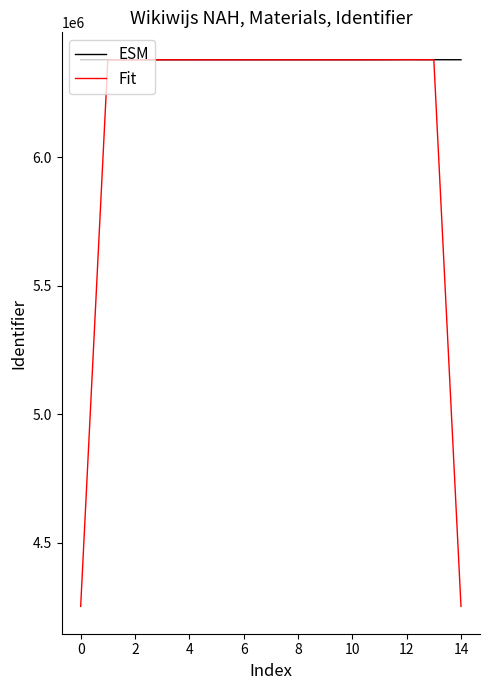

What is the minimum value for Fit?

4252486.2